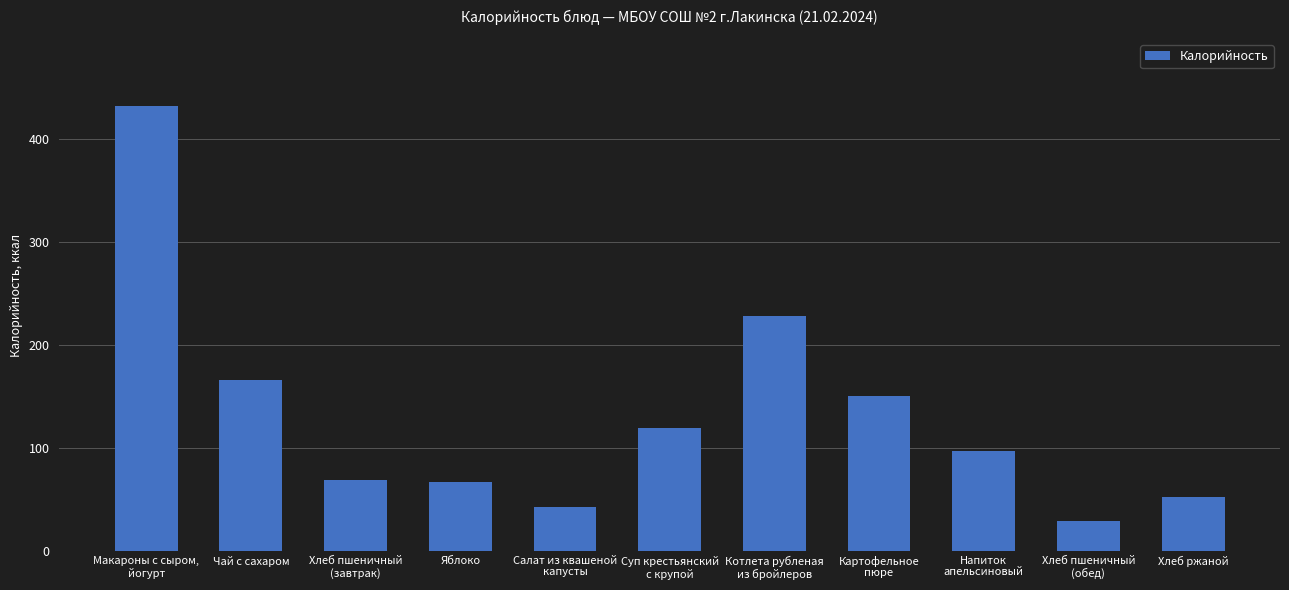

What is the sum of all values?

1452